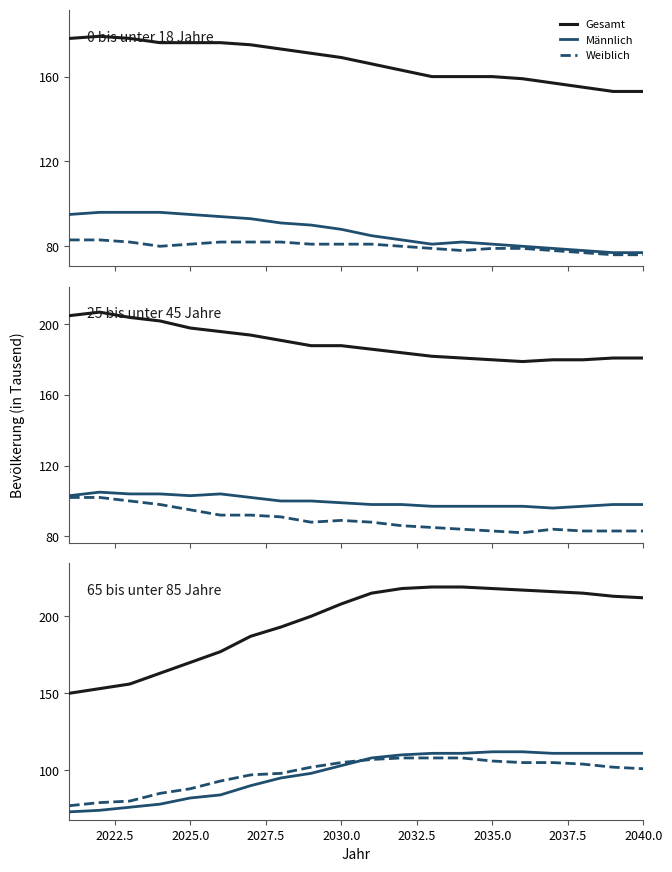

True or false: Gesamt and Weiblich cross at least once.

False